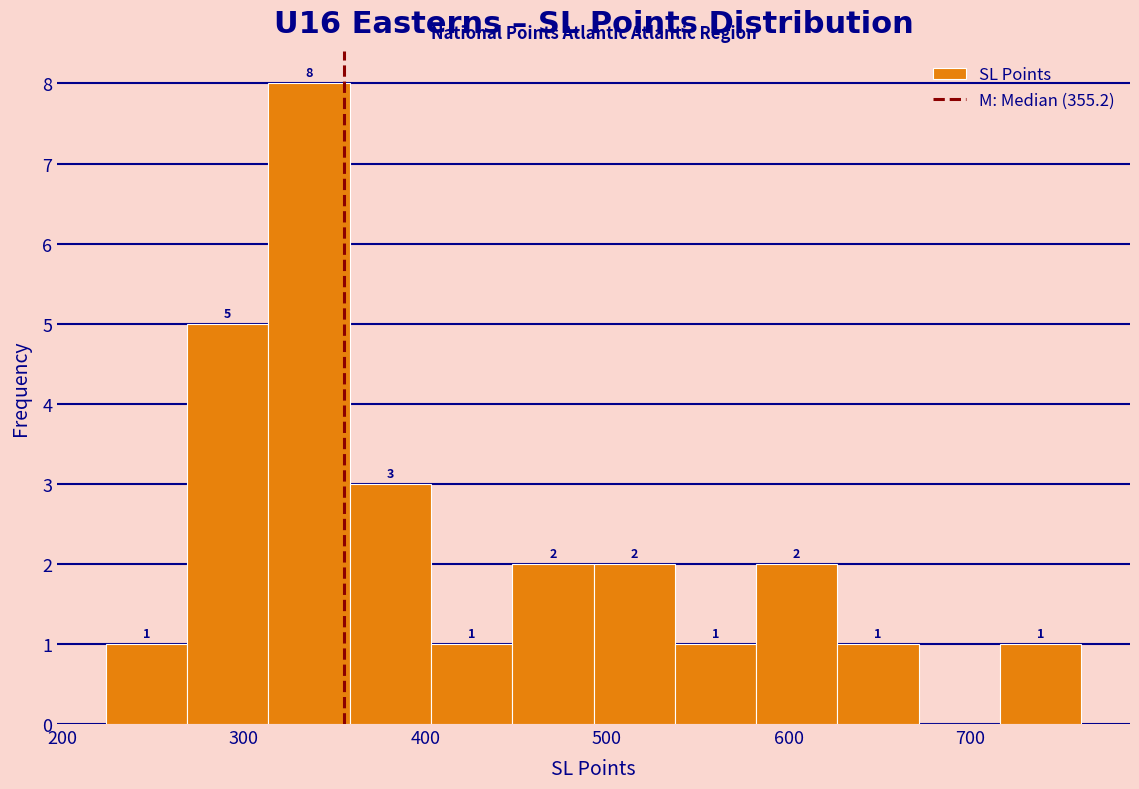

Which range on the x-axis has the tallest bar?

310 to 360